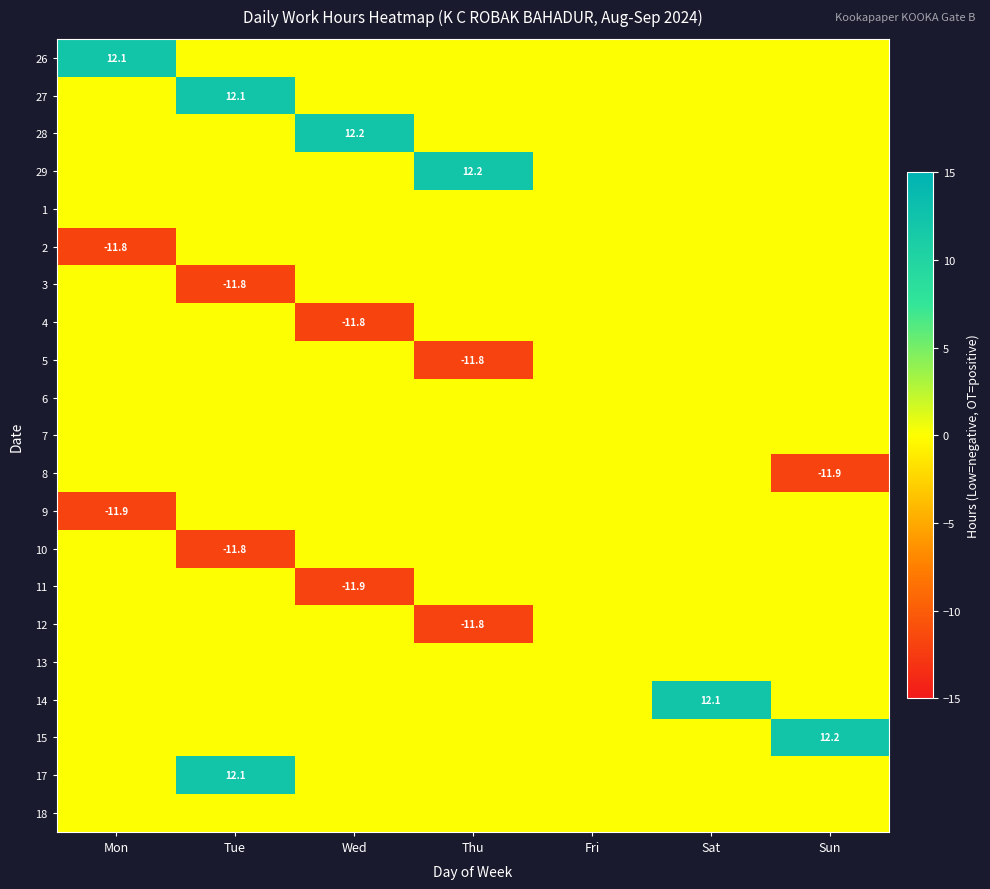

What is the difference between the highest and lowest values at Sun?

24.1